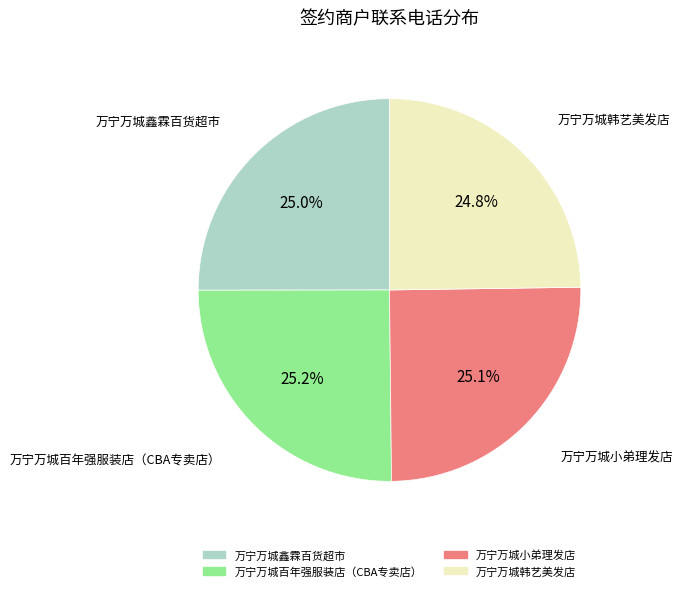

What portion of the pie excludes 万宁万城鑫霖百货超市?

75.0%